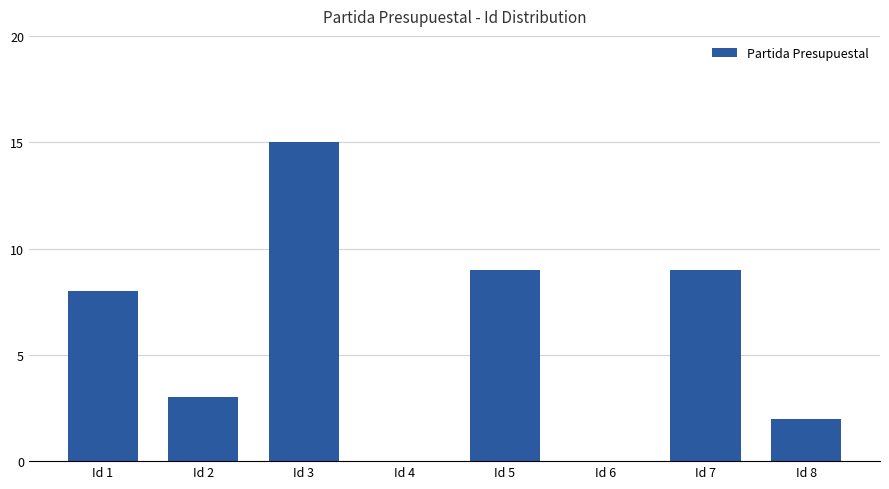

What is the change in value from Id 7 to Id 8?

-7